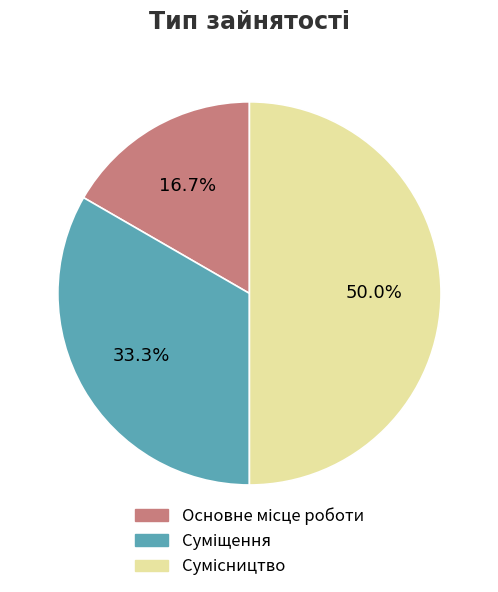

To the nearest percent, what is the average slice percentage?

33%